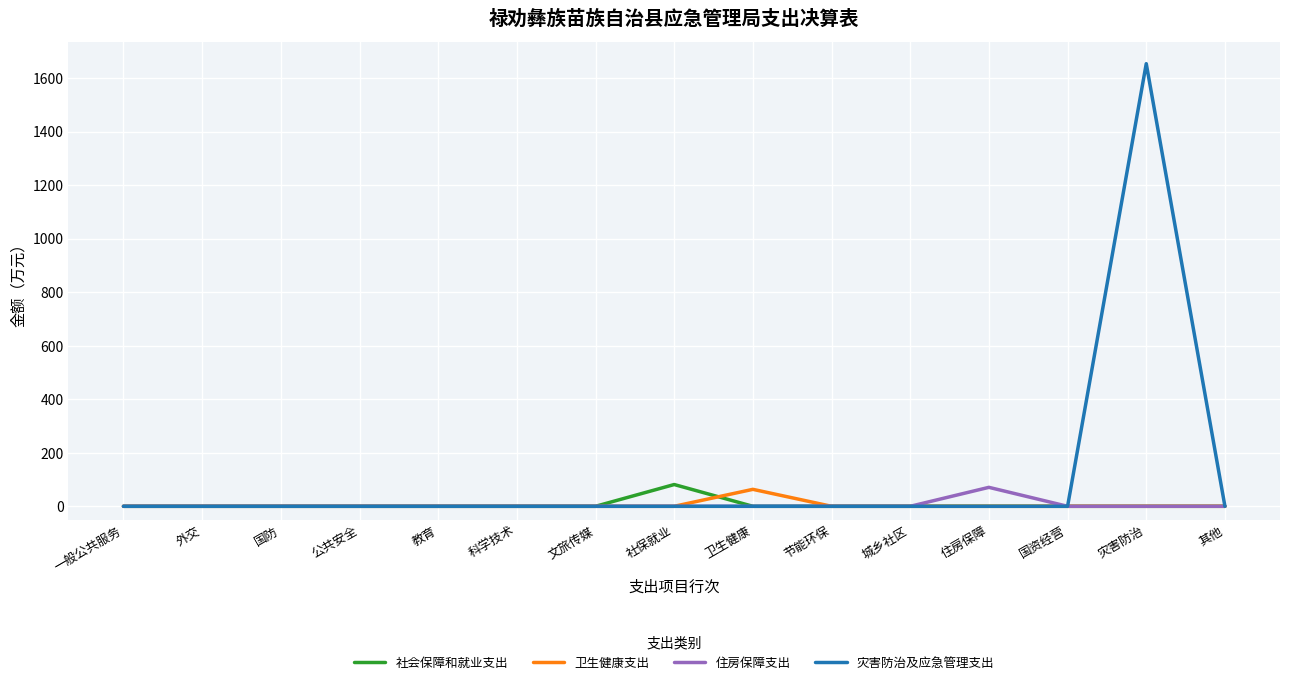

Is this an area chart (filled region under the line)?

No